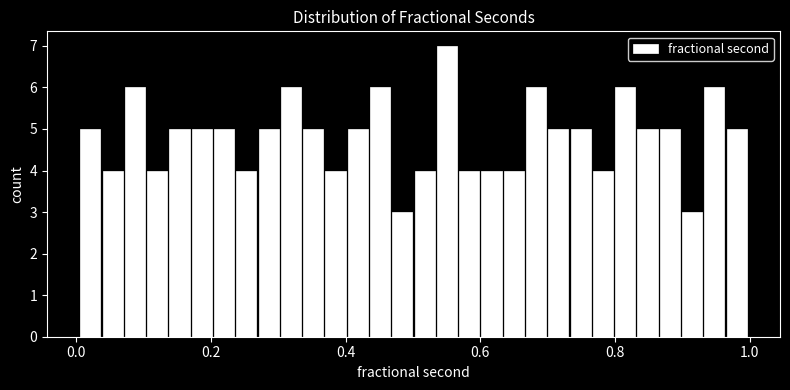

Read against the x-axis, roughly where is the centre of the tallest bar?

0.56